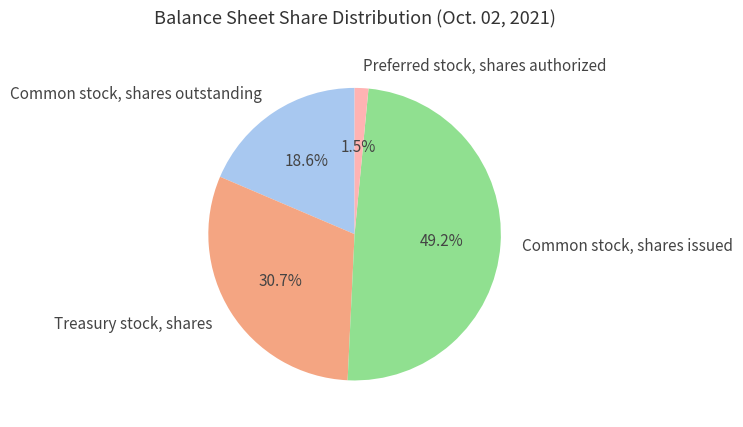

The Common stock, shares outstanding slice represents 19% of the pie. True or false?

True